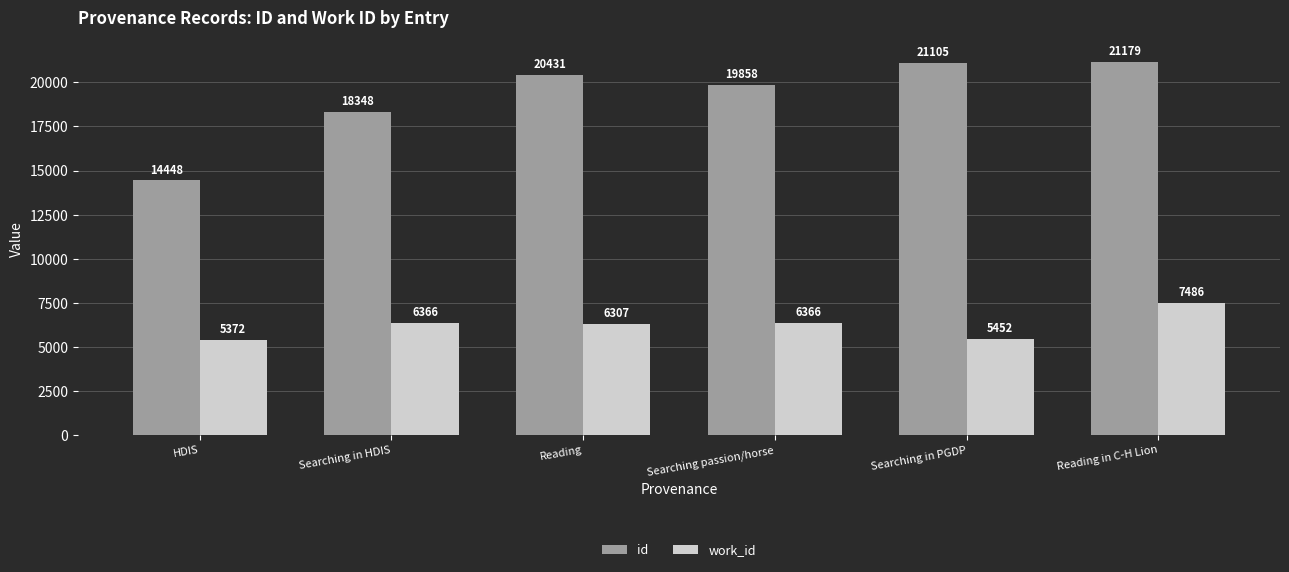

How many values in the work_id series are below 6366?

3